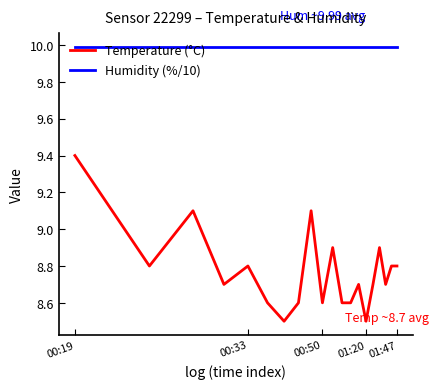

Which series has the widest spread of values?

Temperature (°C)